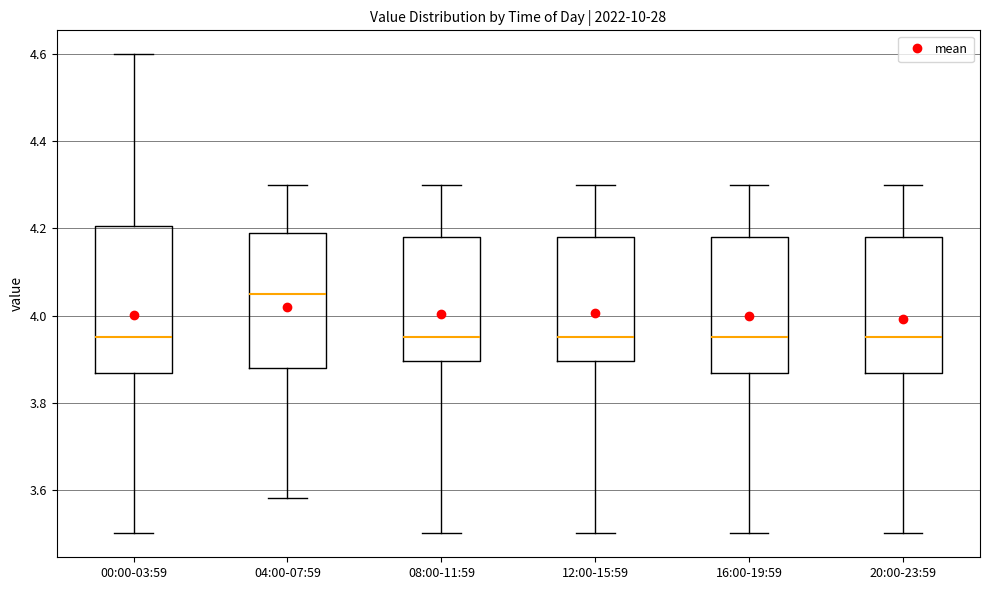

Comparing the boxes themselves (not the whiskers), which one is the tallest?

00:00-03:59